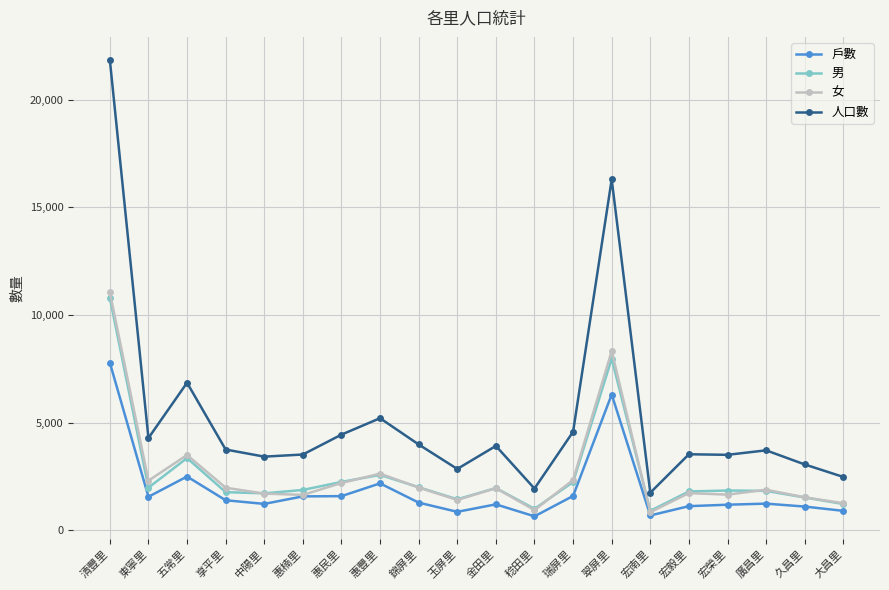

What is the smallest value displayed?

650